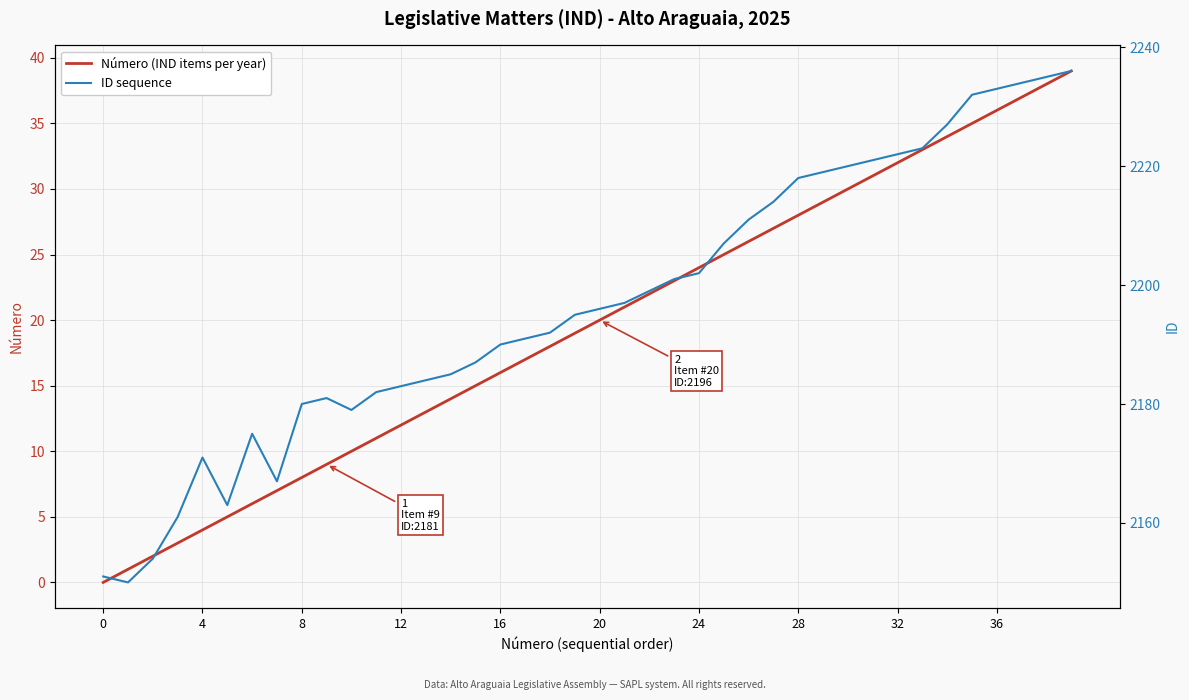

Is the value of Número (IND items per year) at 35 greater than the value of ID sequence at 13?

No